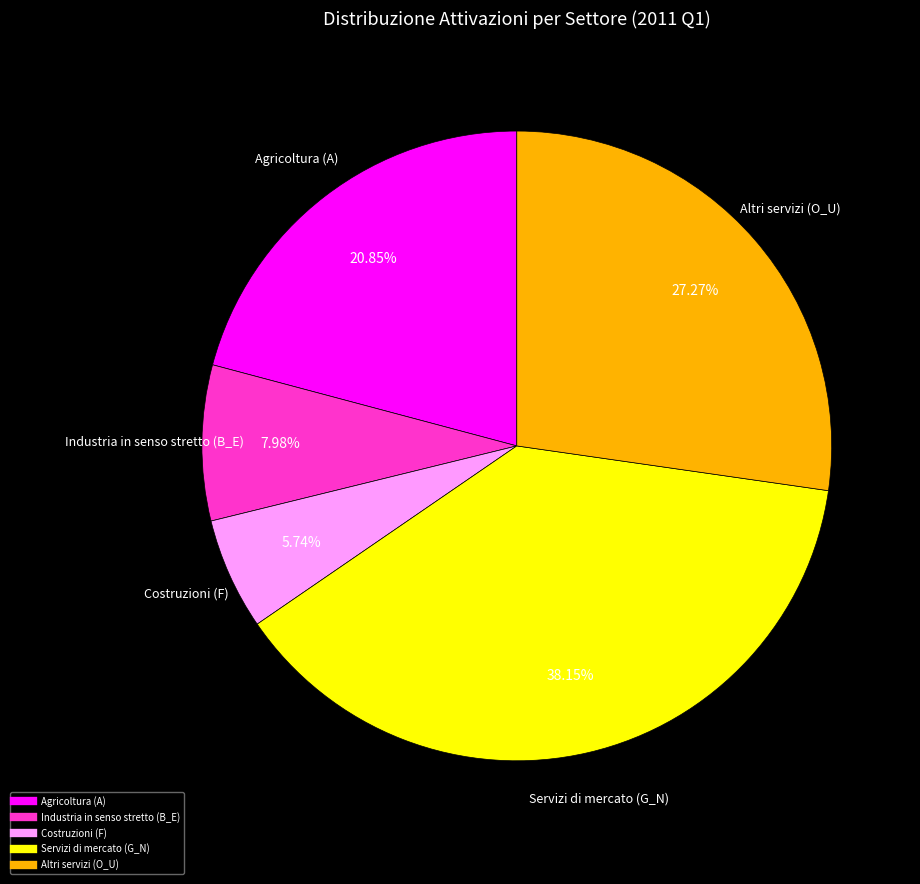

To the nearest percent, what portion does Agricoltura (A) represent?

21%